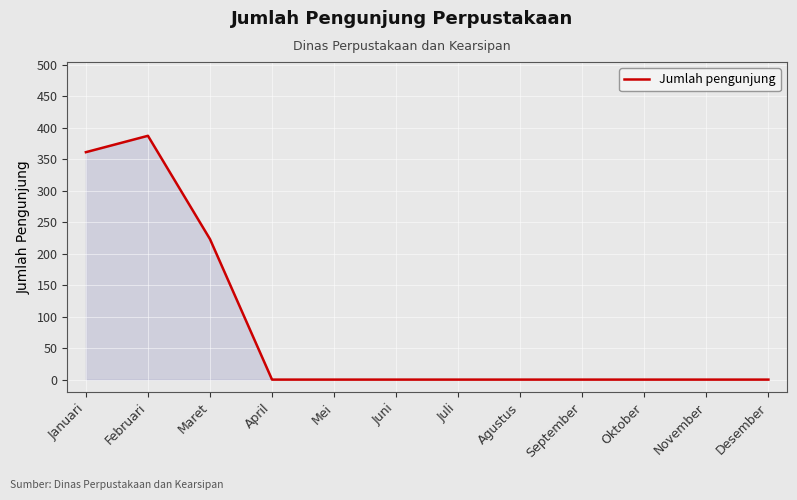

The chart shows a value of 208 at November. True or false?

False